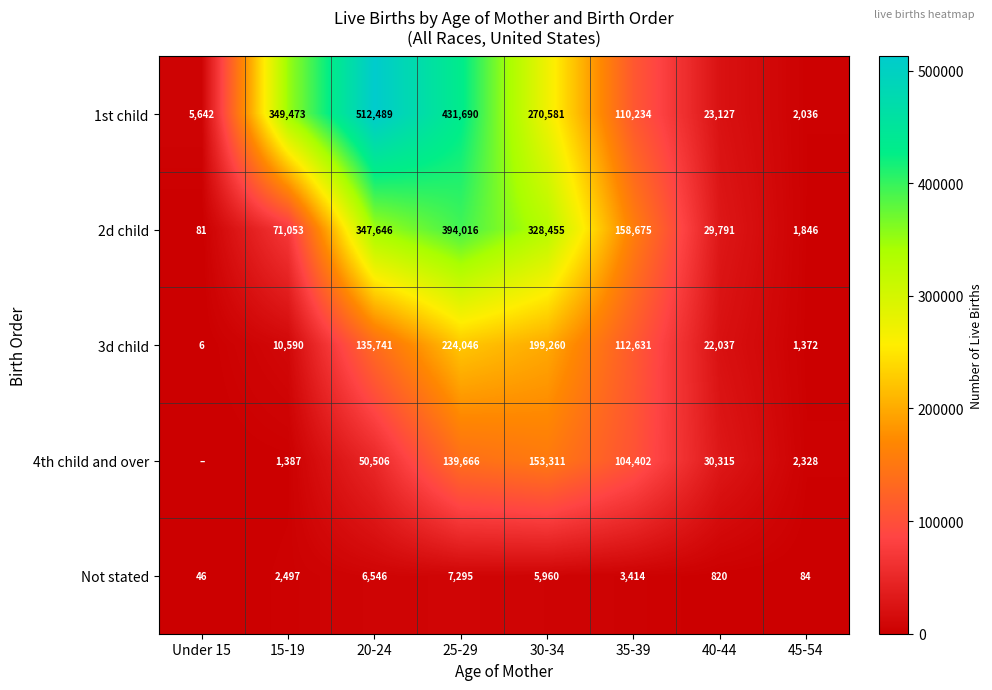

Where is 2d child nearest to the value 197048?

35-39